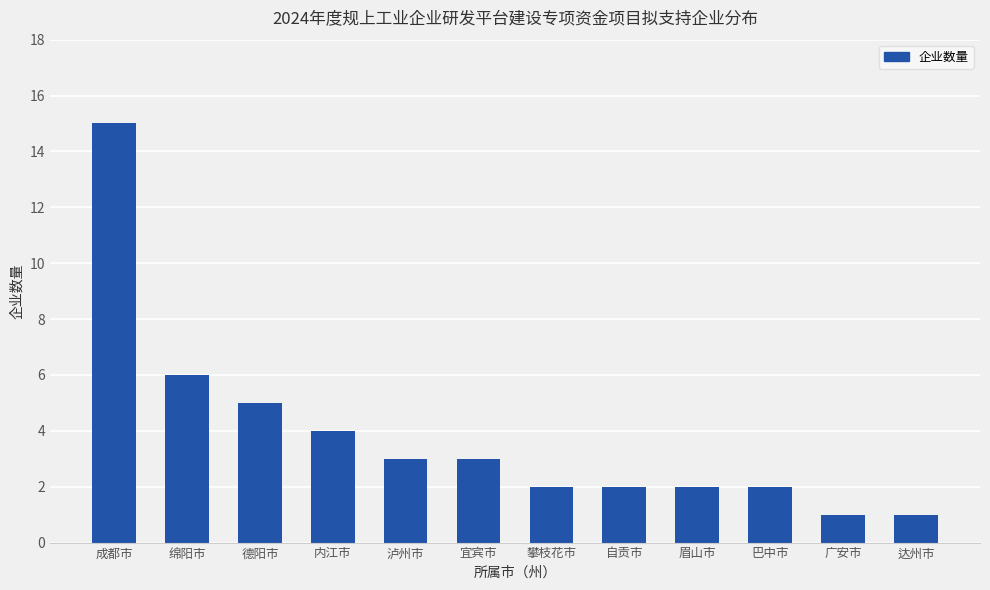

What is the value of the 3rd bar from the left?

5